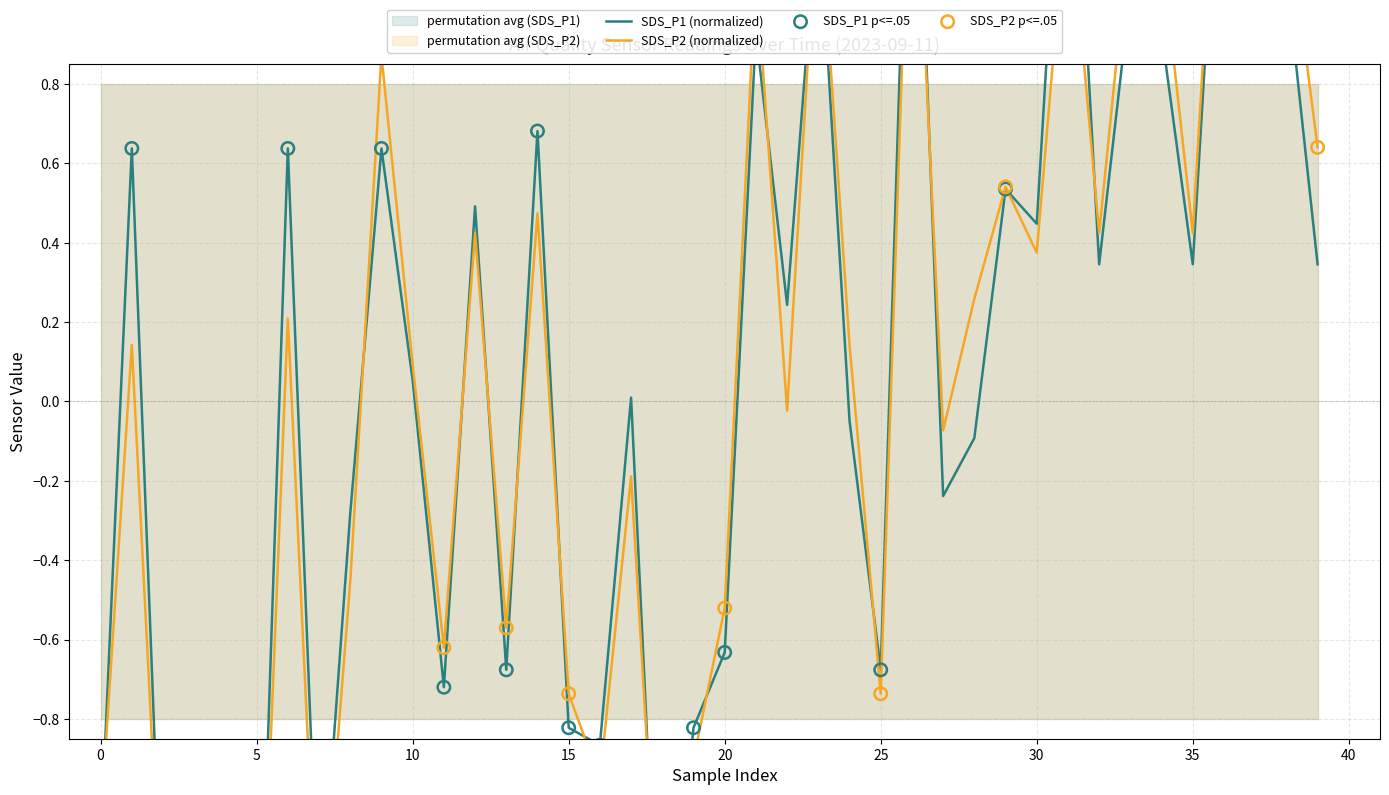

Which series contains the highest Y value?

SDS_P1